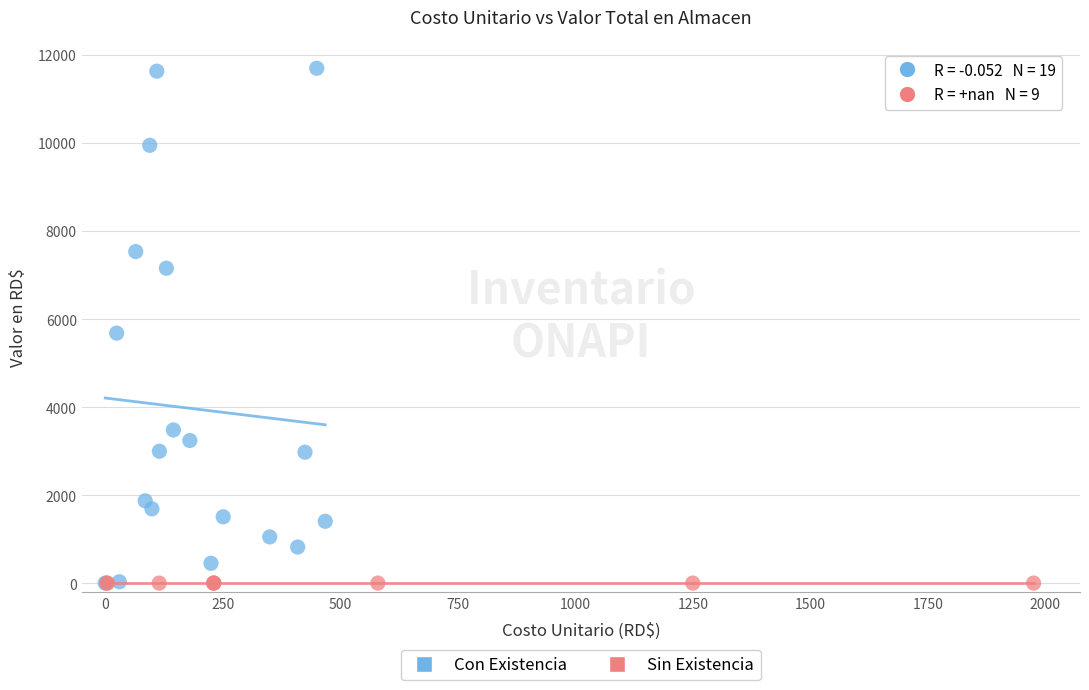

Which series contains the highest Y value?

Con Existencia